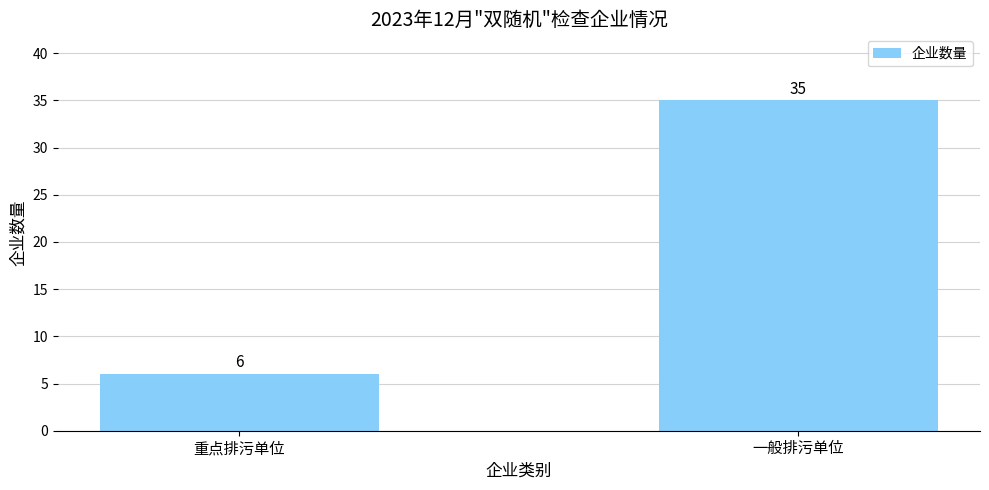

Reading left to right, what are all the values shown in this chart?

重点排污单位=6	一般排污单位=35